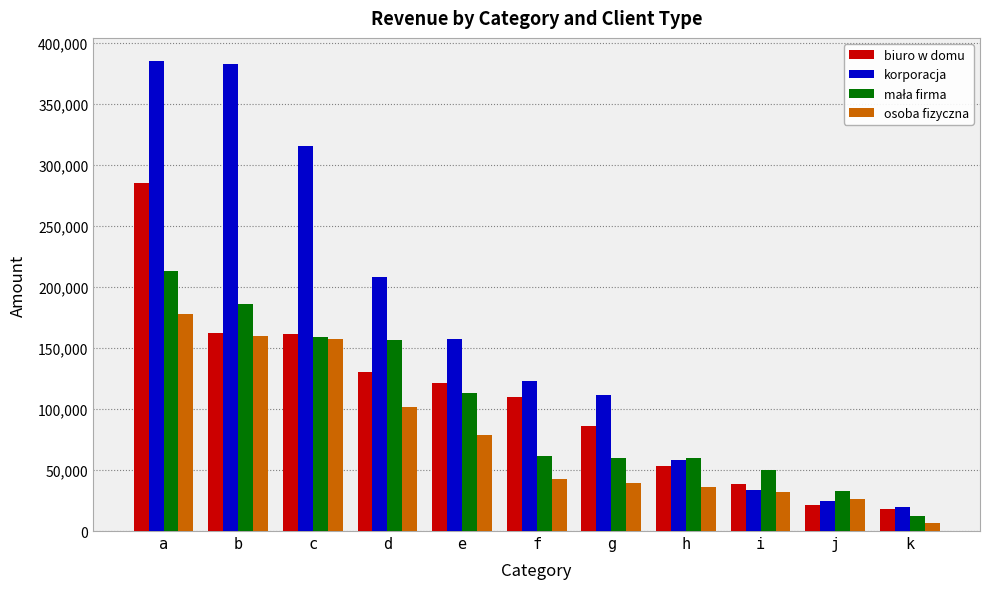

Count the number of data series in this chart.

4